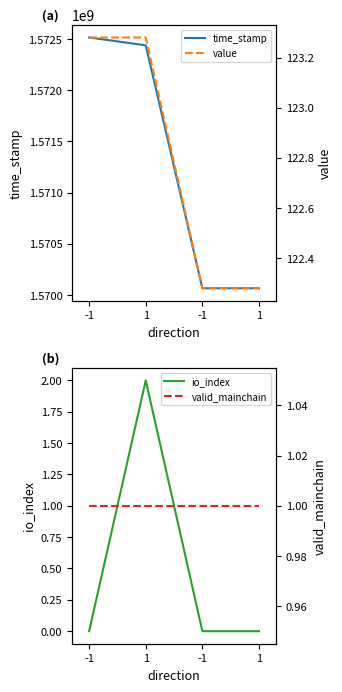

What are all the series names shown in the legend?

time_stamp, io_index, value, valid_mainchain